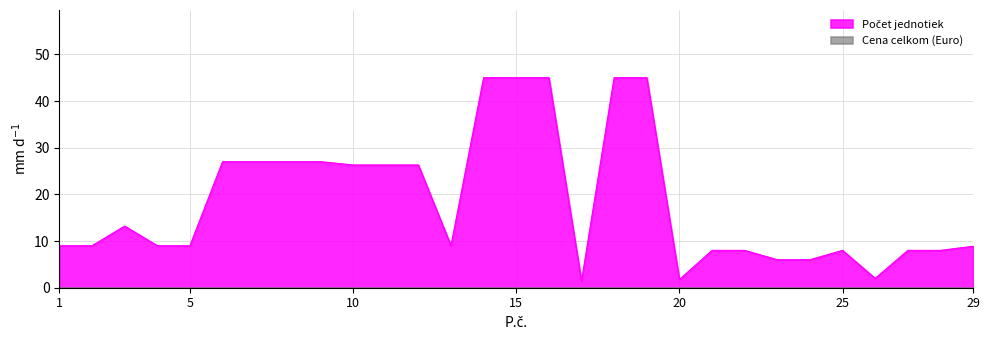

True or false: the data has more than 2 interior local peaks.

False